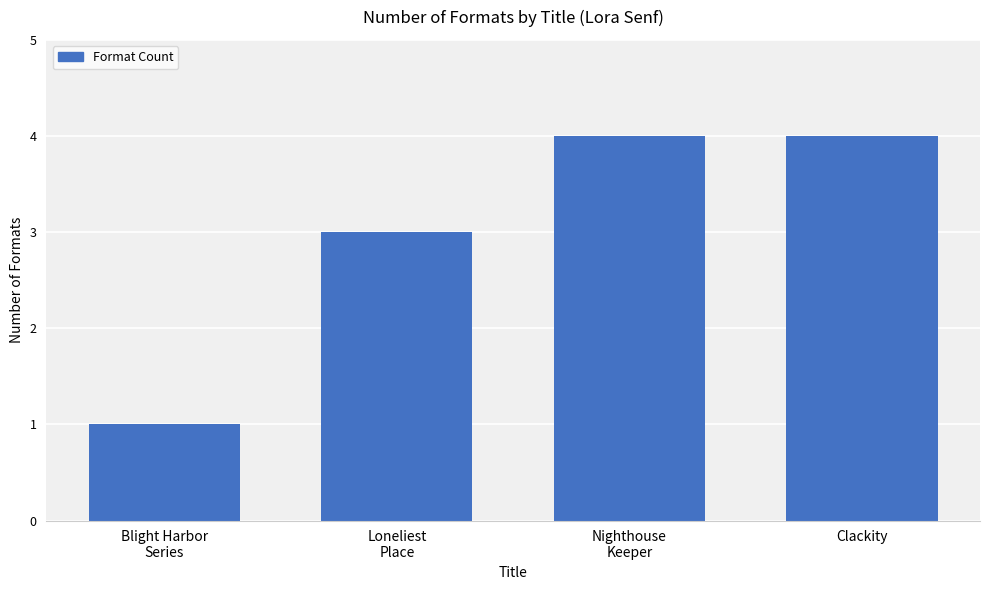

Count the values in the range 3 to 4.

3